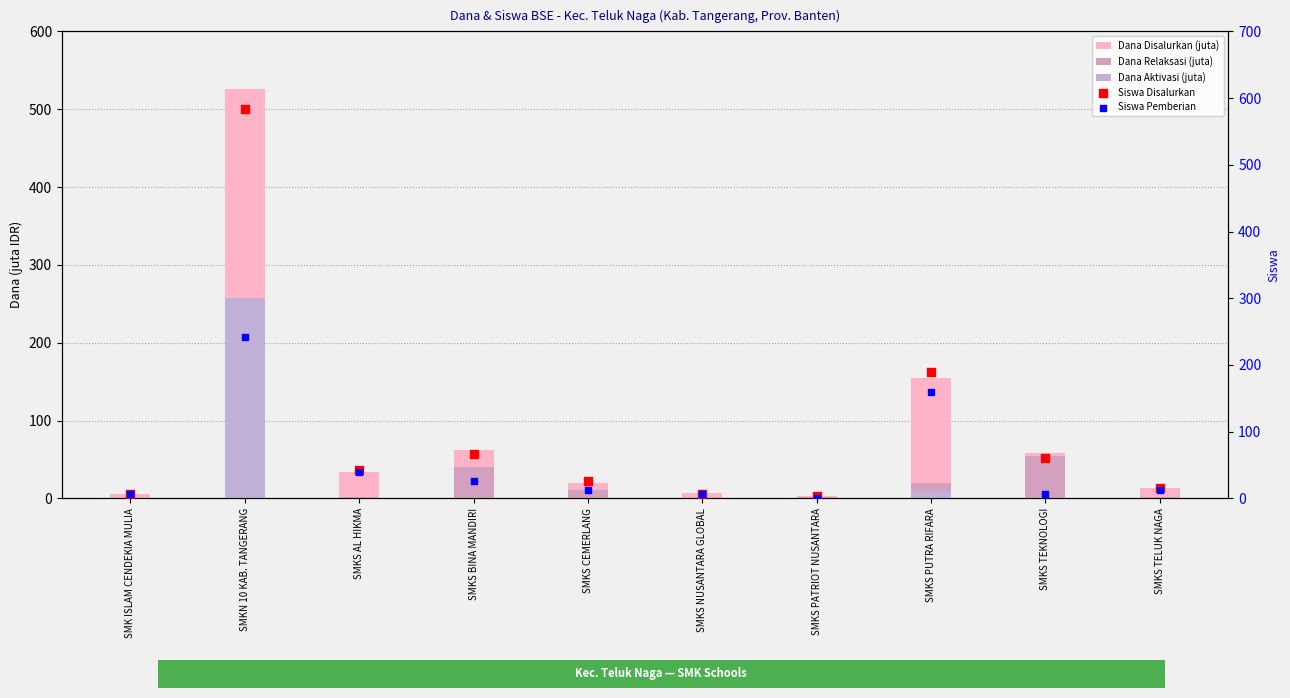

At which category is the sum across all series the highest?

SMKN 10 KAB. TANGERANG